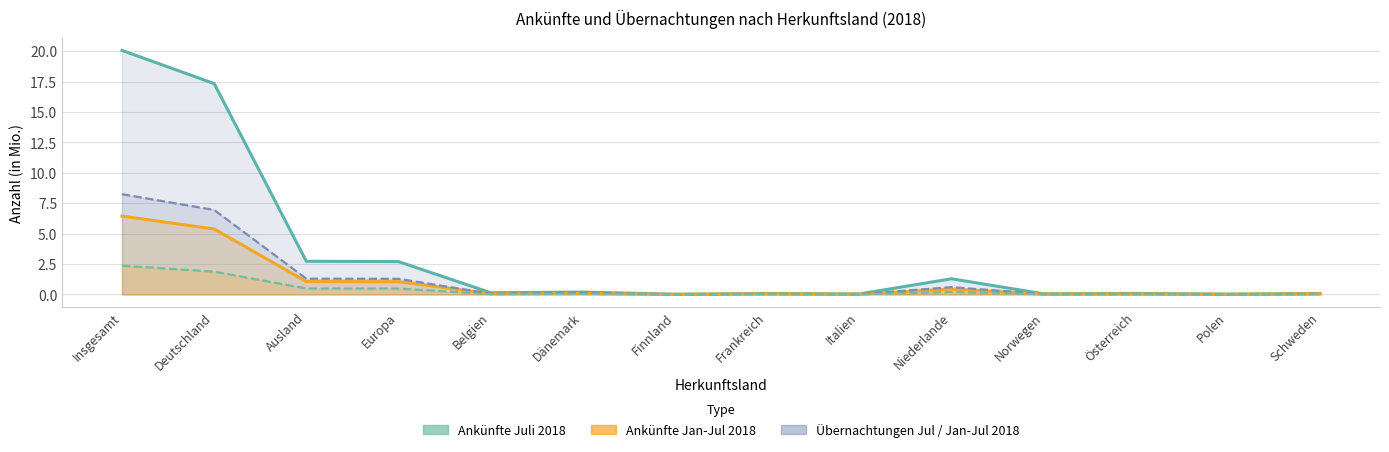

True or false: Ankünfte Juli 2018 and Übernachtungen Juli 2018 intersect in this chart.

False